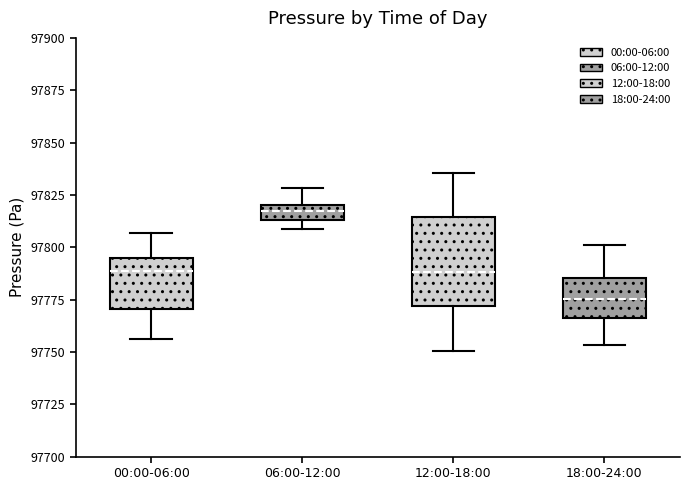

Which box has the lowest median line?

18:00-24:00